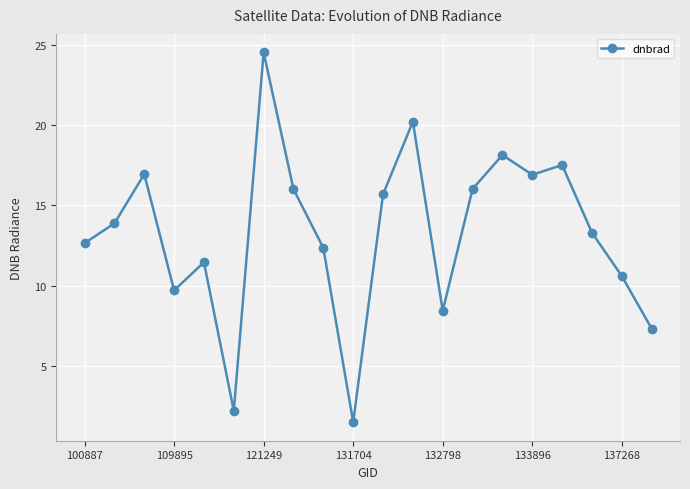

What is the value of the 12th point from the left?

20.2